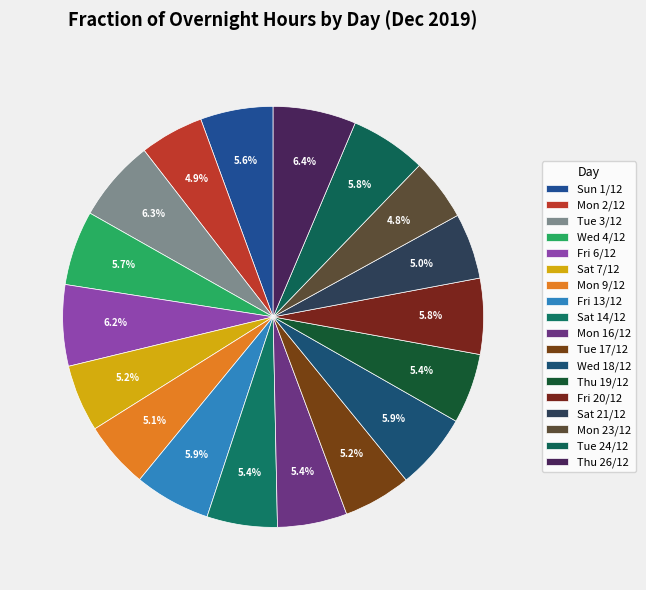

To the nearest percent, what portion does Sat 21/12 represent?

5%